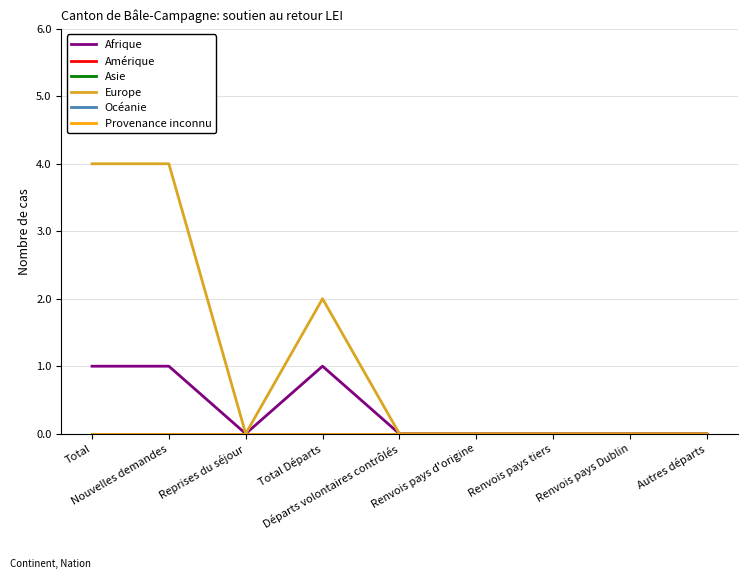

Reading left to right, what are all the values shown in this chart?

Afrique: 1	1	0	1	0	0	0	0	0
Amérique: 0	0	0	0	0	0	0	0	0
Asie: 0	0	0	0	0	0	0	0	0
Europe: 4	4	0	2	0	0	0	0	0
Océanie: 0	0	0	0	0	0	0	0	0
Provenance inconnu: 0	0	0	0	0	0	0	0	0